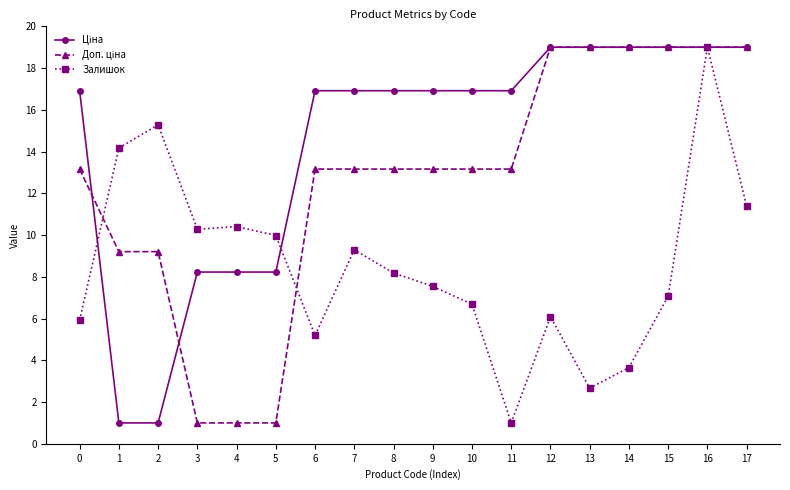

What is the total value across all series at 8?

38.3